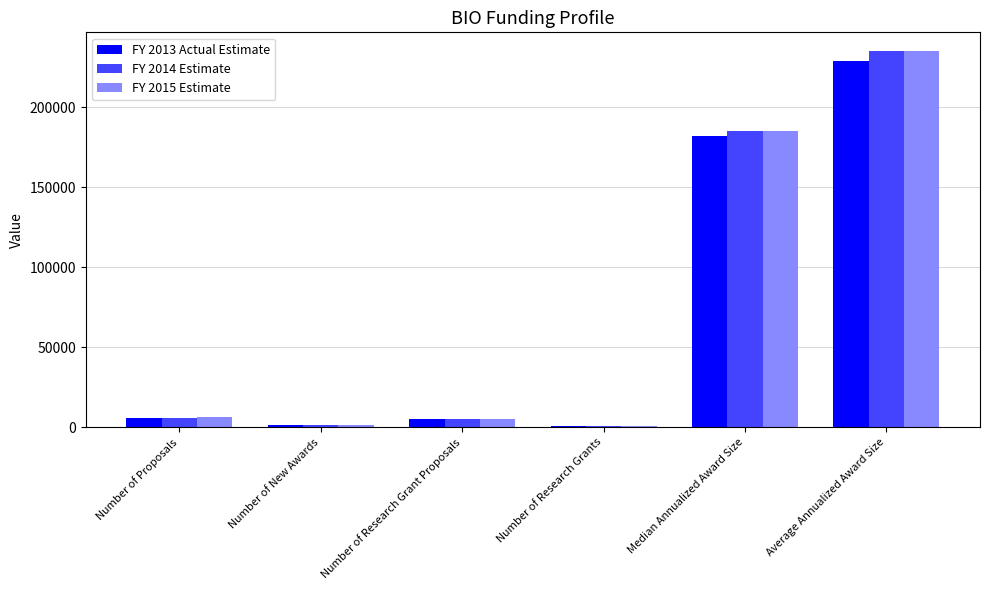

The value of FY 2015 Estimate at Number of Proposals is 6235. True or false?

True